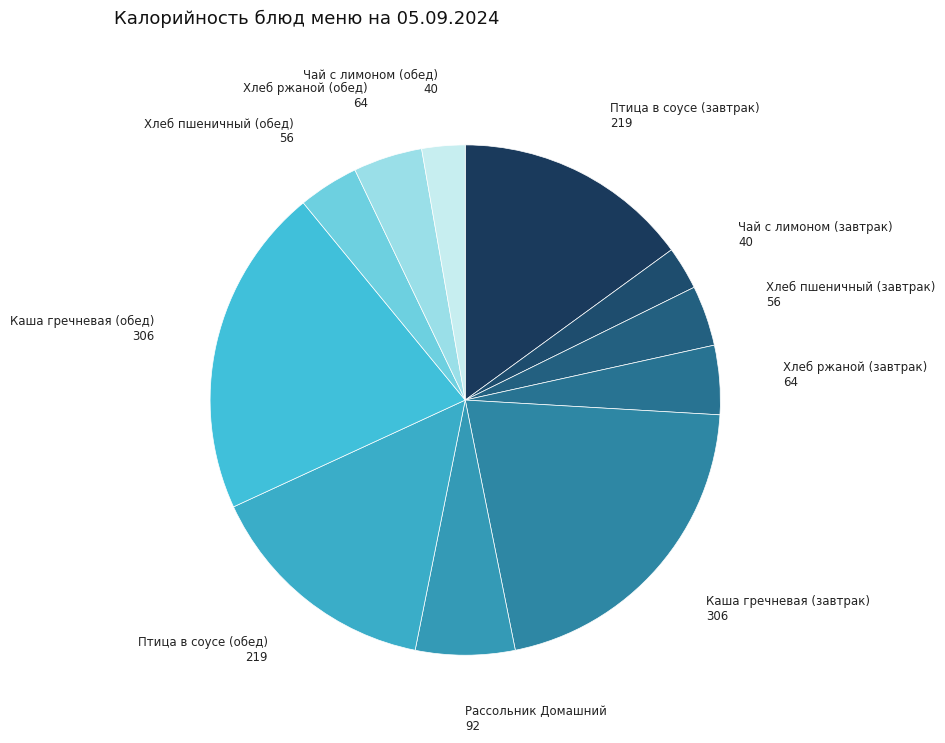

Do Каша гречневая (обед) and Хлеб ржаной (завтрак) together represent more than half of the pie?

No